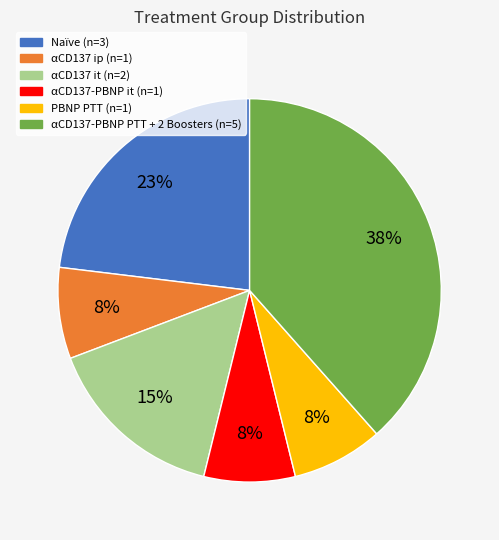

Do αCD137 it (n=2) and Naïve (n=3) together represent more than half of the pie?

No